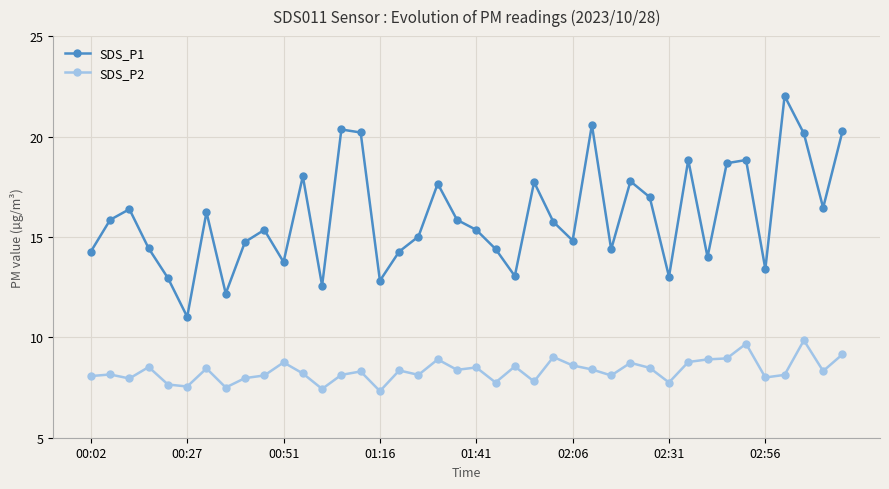

Which series has the largest range (max minus min)?

SDS_P1